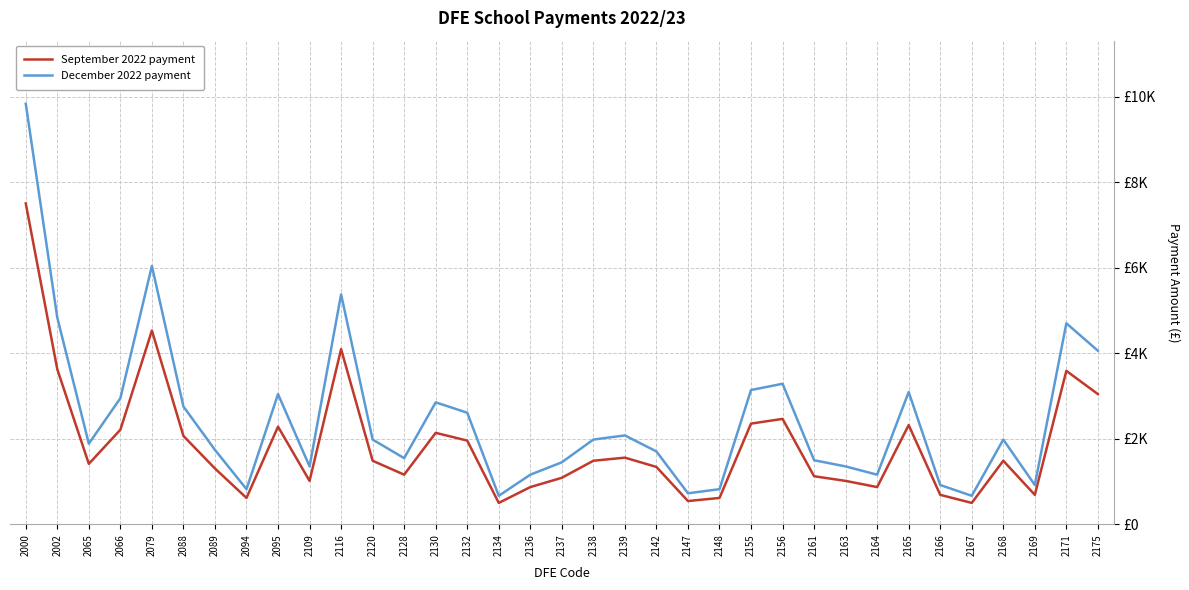

Does the chart have visible grid lines?

Yes